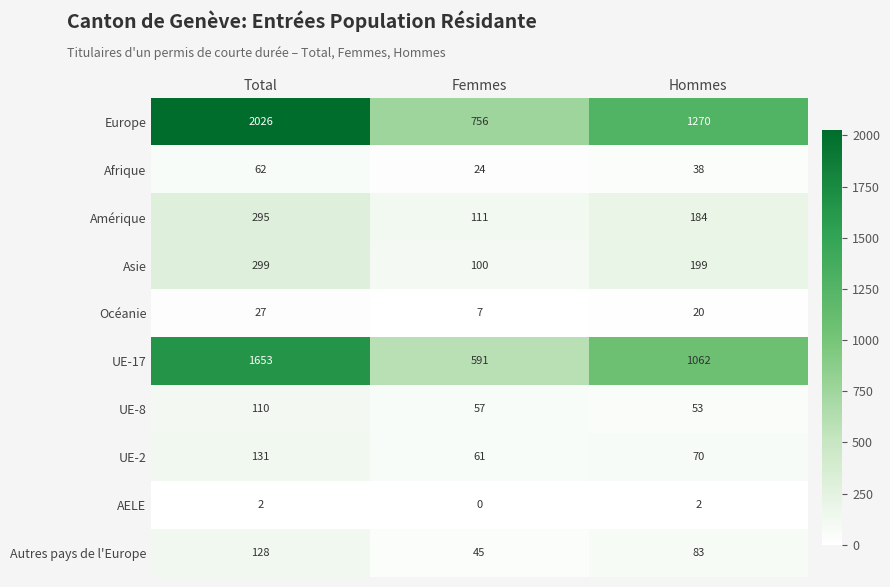

At which category does the chart reach its peak across all series?

Total